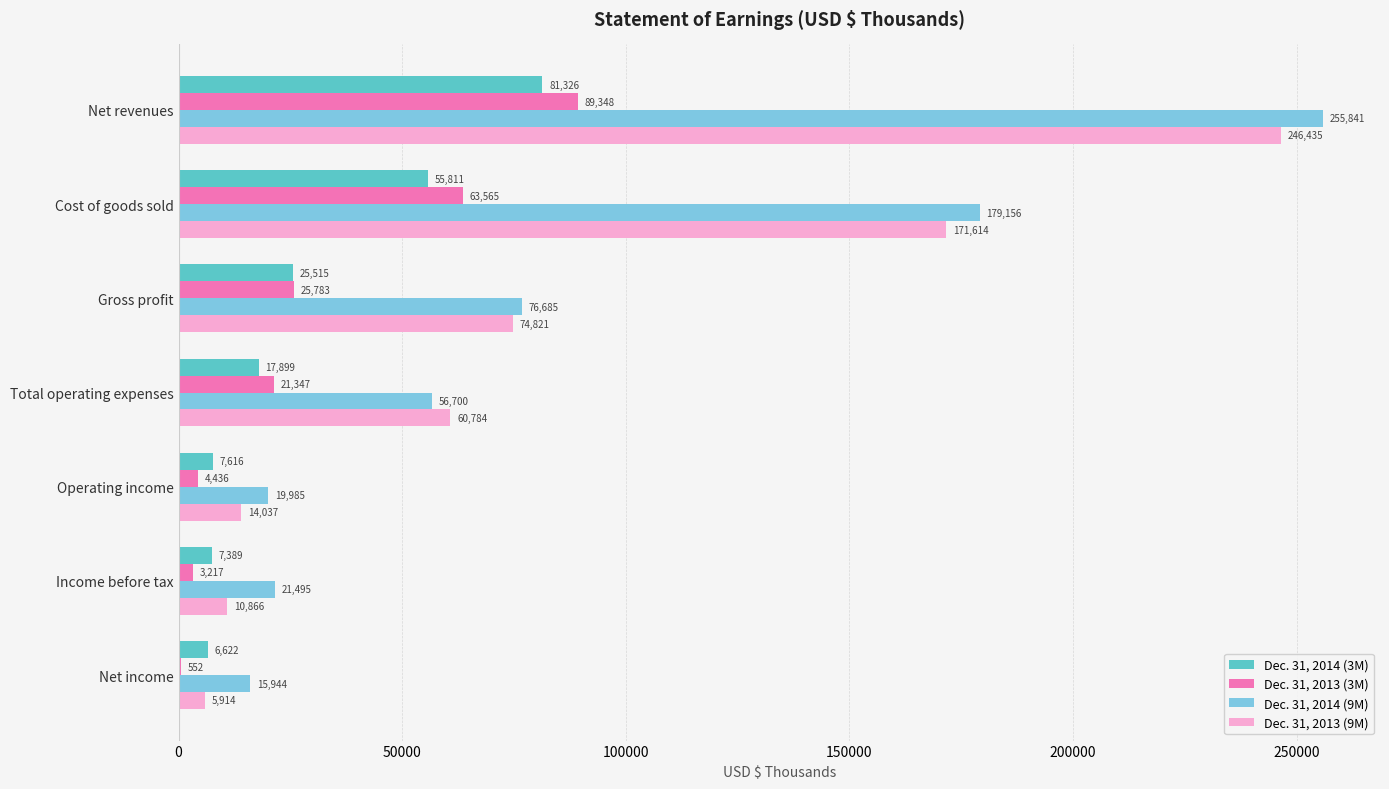

What is the highest value of the Dec. 31, 2014 (9M) series?

255841